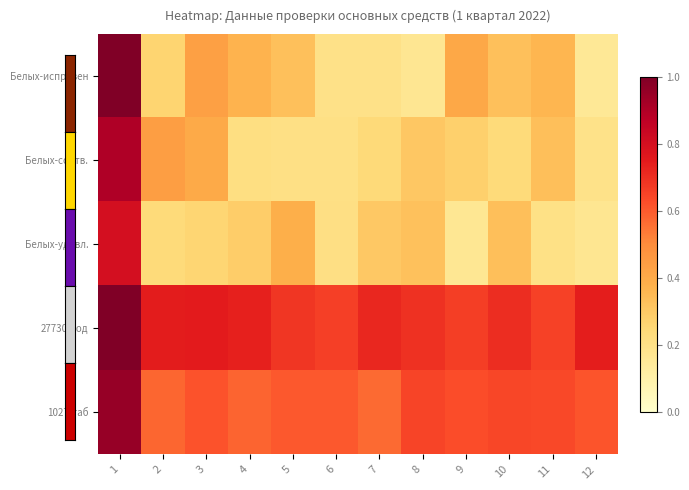

Count the number of categories in the chart.

12